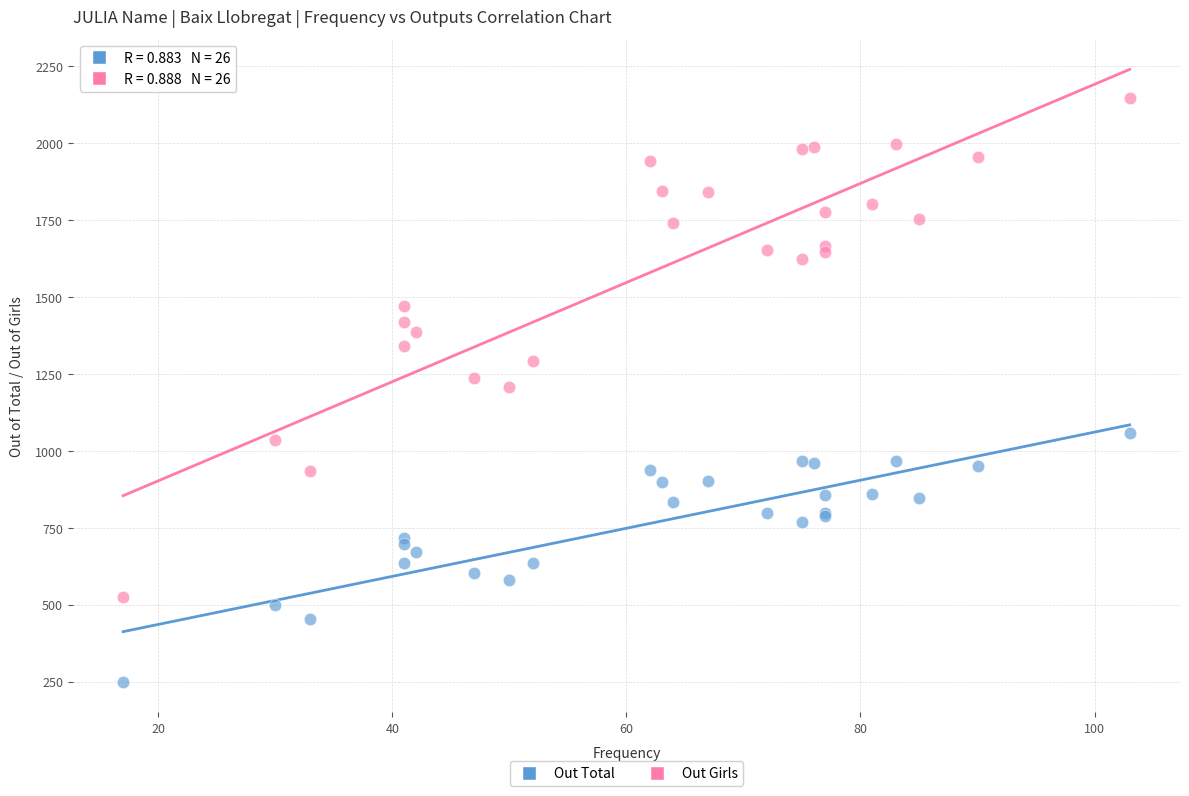

Which series contains the highest Y value?

Out Girls